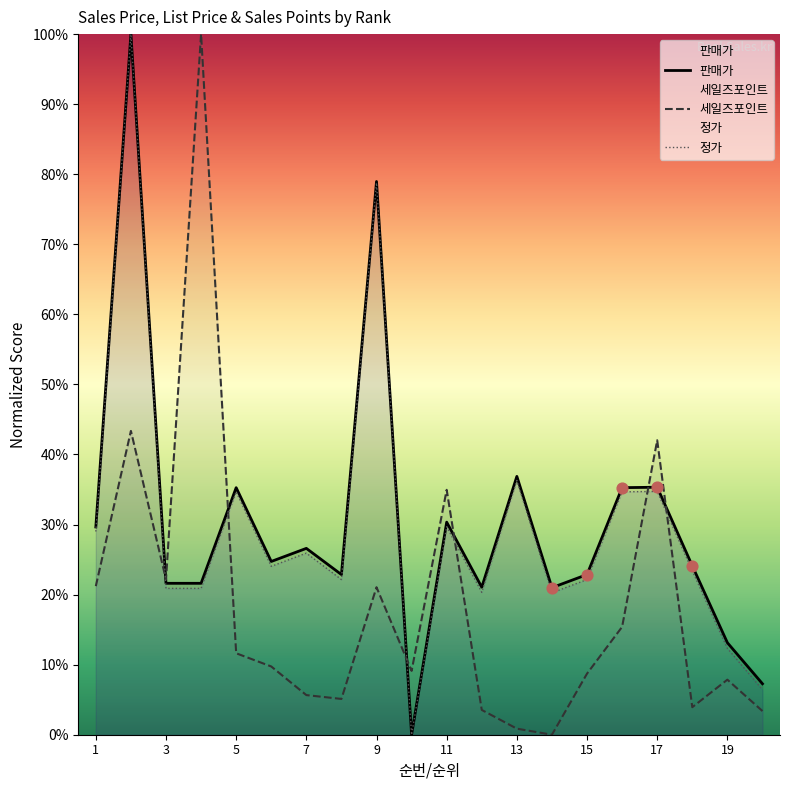

Which series reaches the minimum Y coordinate?

판매가